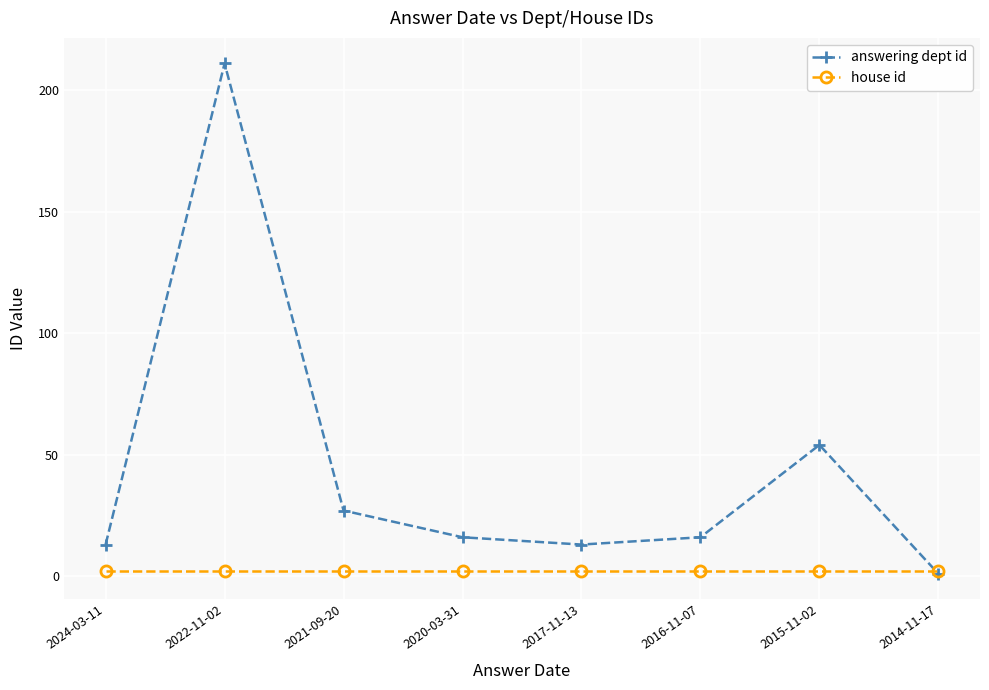

The answering dept id series shows 16 at 2020-03-31. True or false?

True